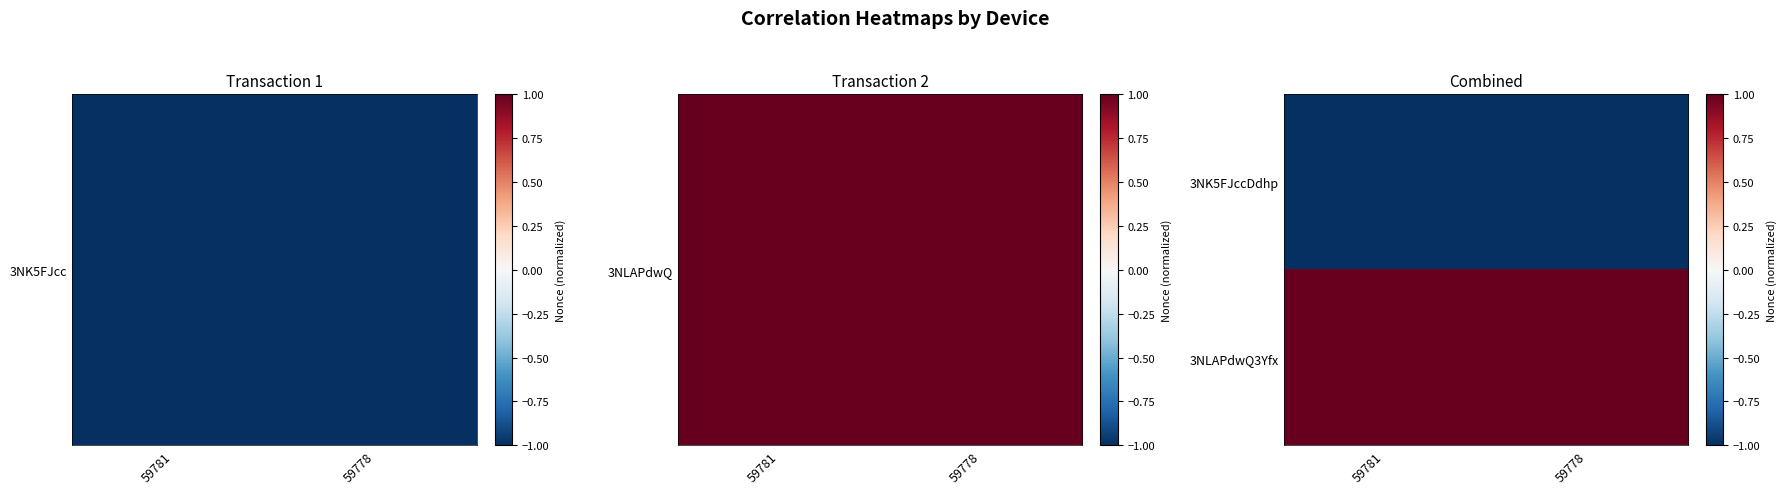

Reading left to right, what are all the values shown in this chart?

3NK5FJccDdhp: 59781=-1	59778=-1
3NLAPdwQ3Yfx: 59781=1	59778=1